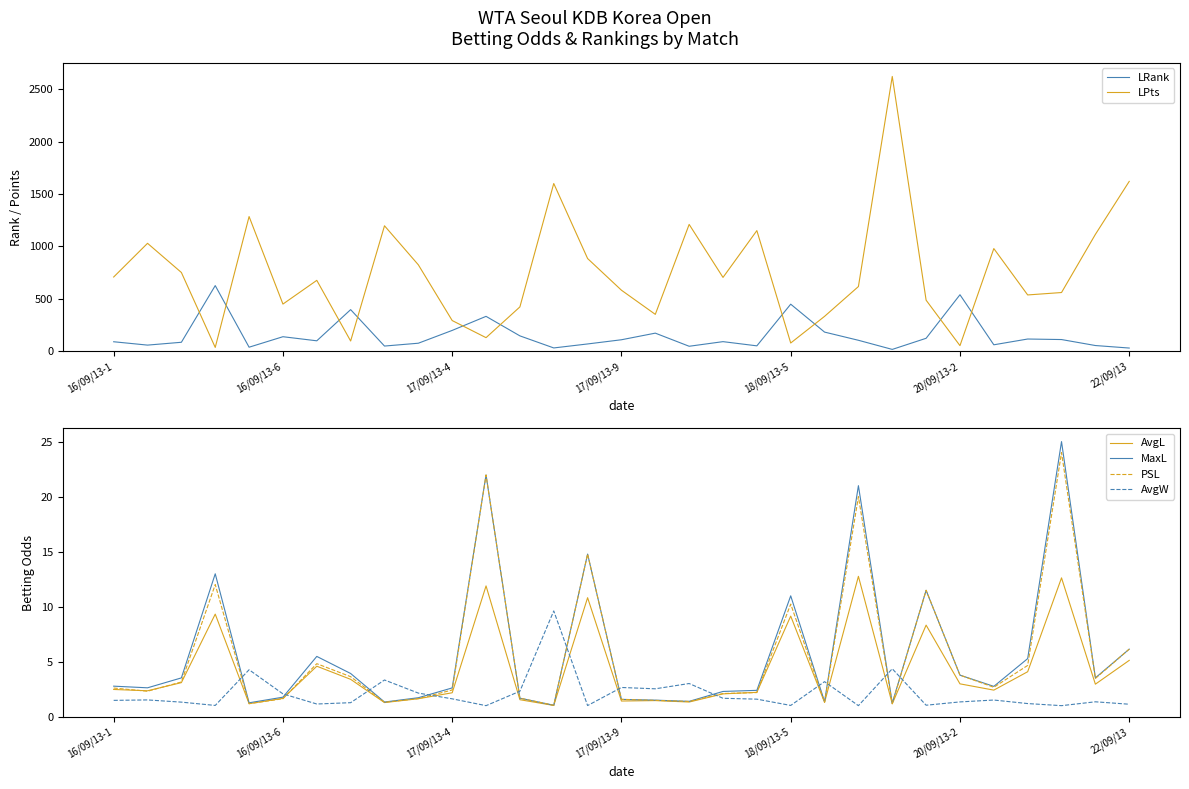

In LPts, how many points are higher than both neighbors (excluding endpoints)?

9